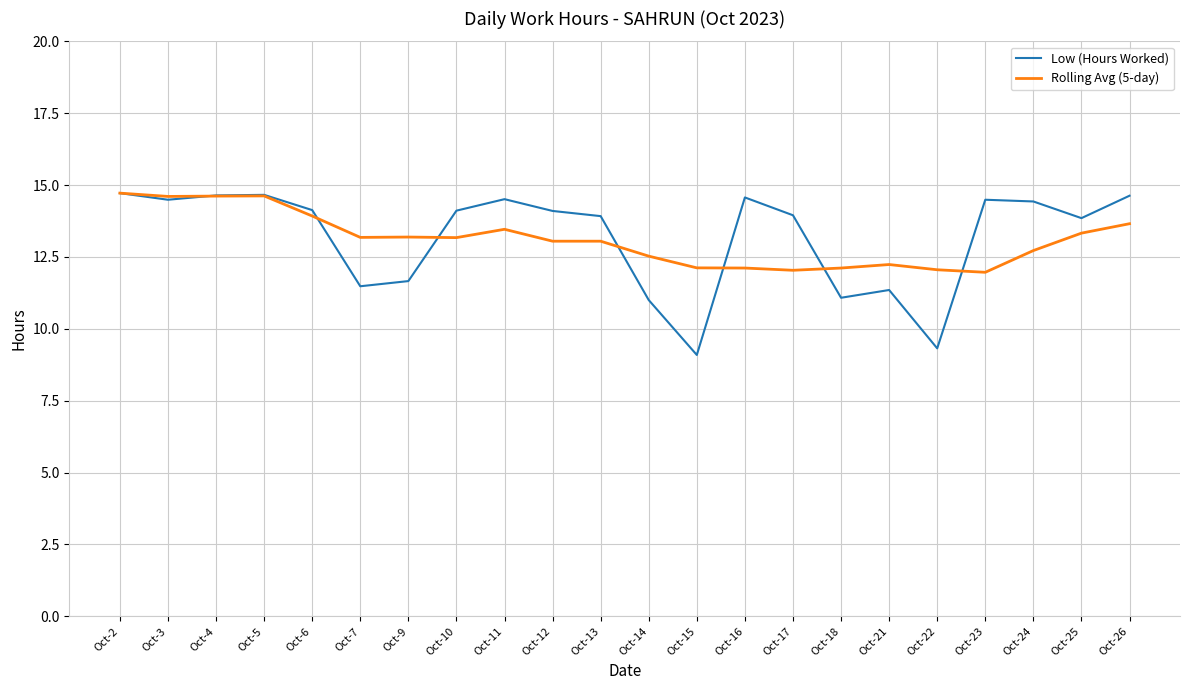

The Low (Hours Worked) series shows 3.7 at Oct-18. True or false?

False